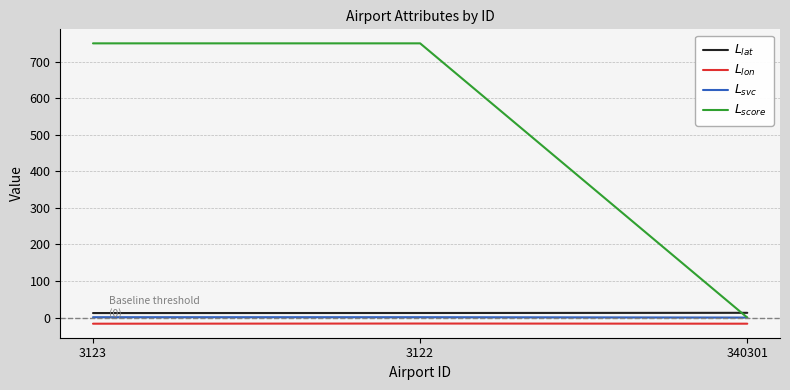

At how many categories does at least one series exceed 604?

2